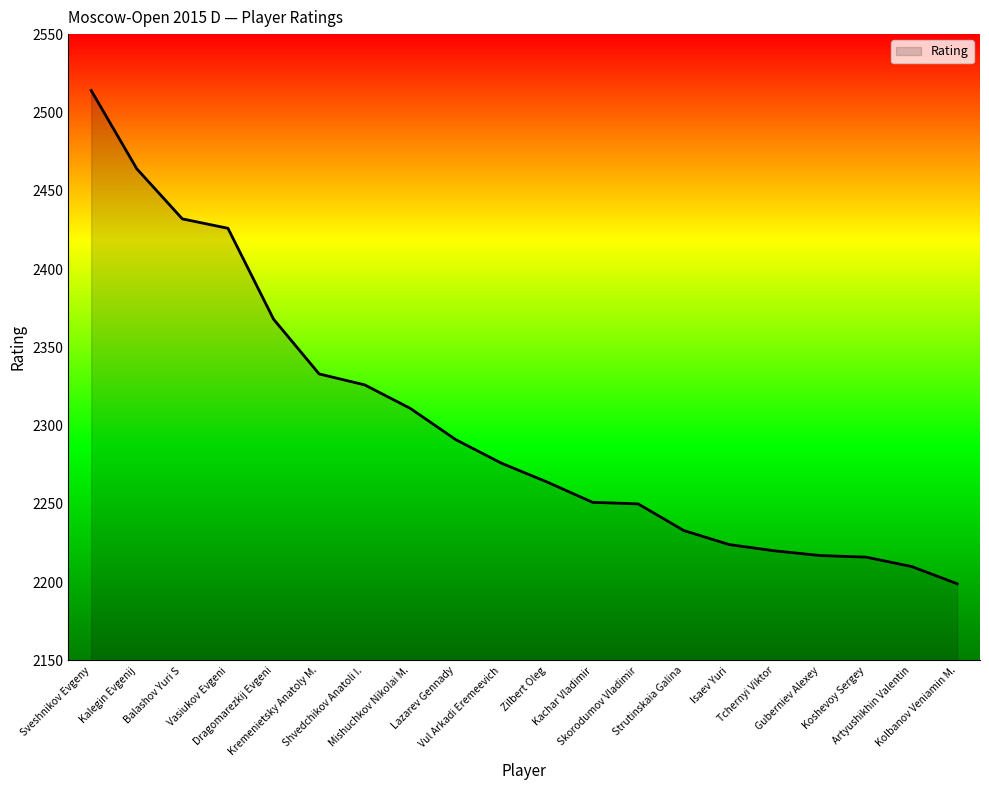

What is the maximum value shown in the chart?

2514